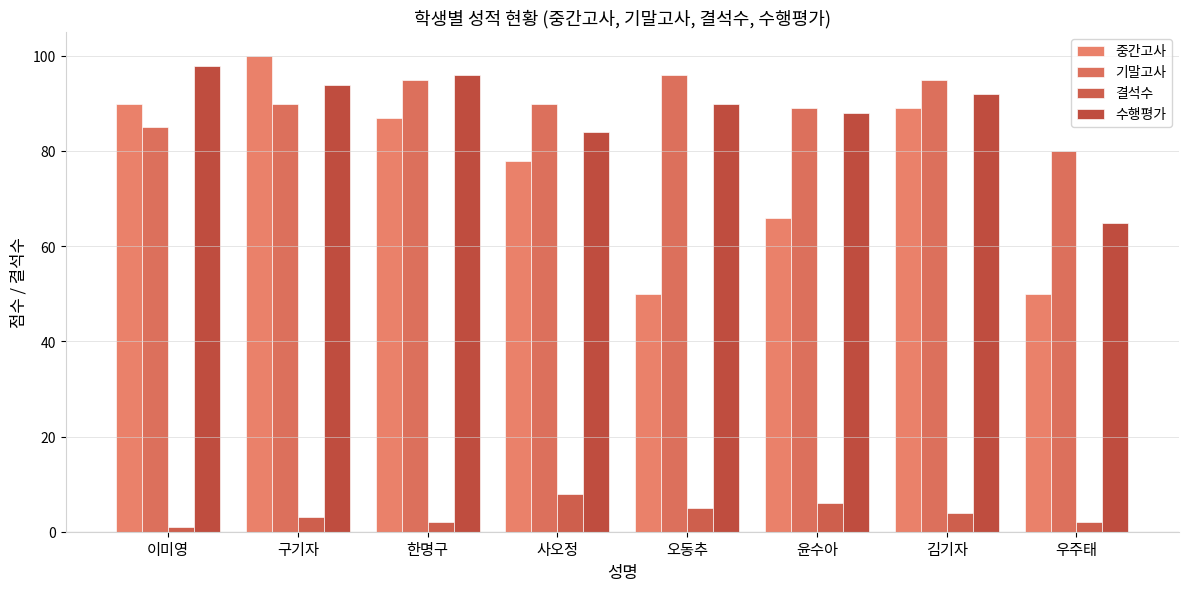

What is the value of the 중간고사 bar at the 5th from the left?

50